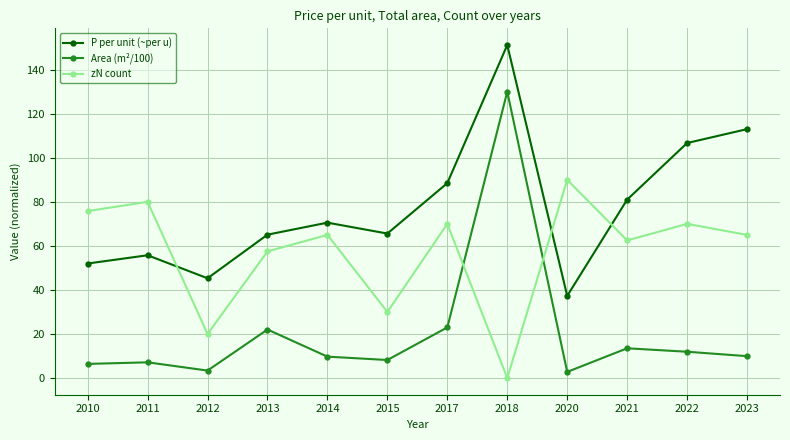

What is the sum of the Area (m²/100) values at 2017 and 2021?

36.5